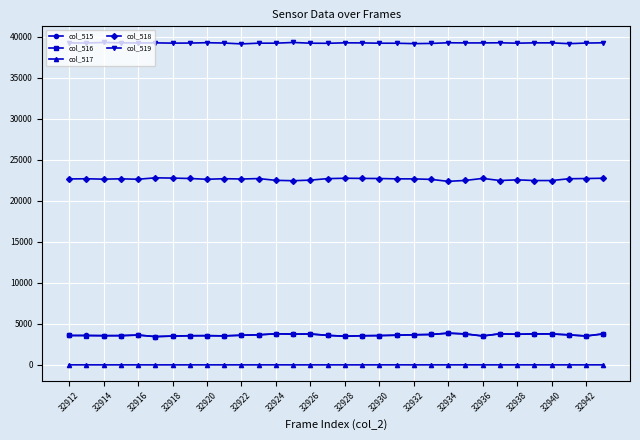

True or false: col_518 and col_519 intersect in this chart.

False